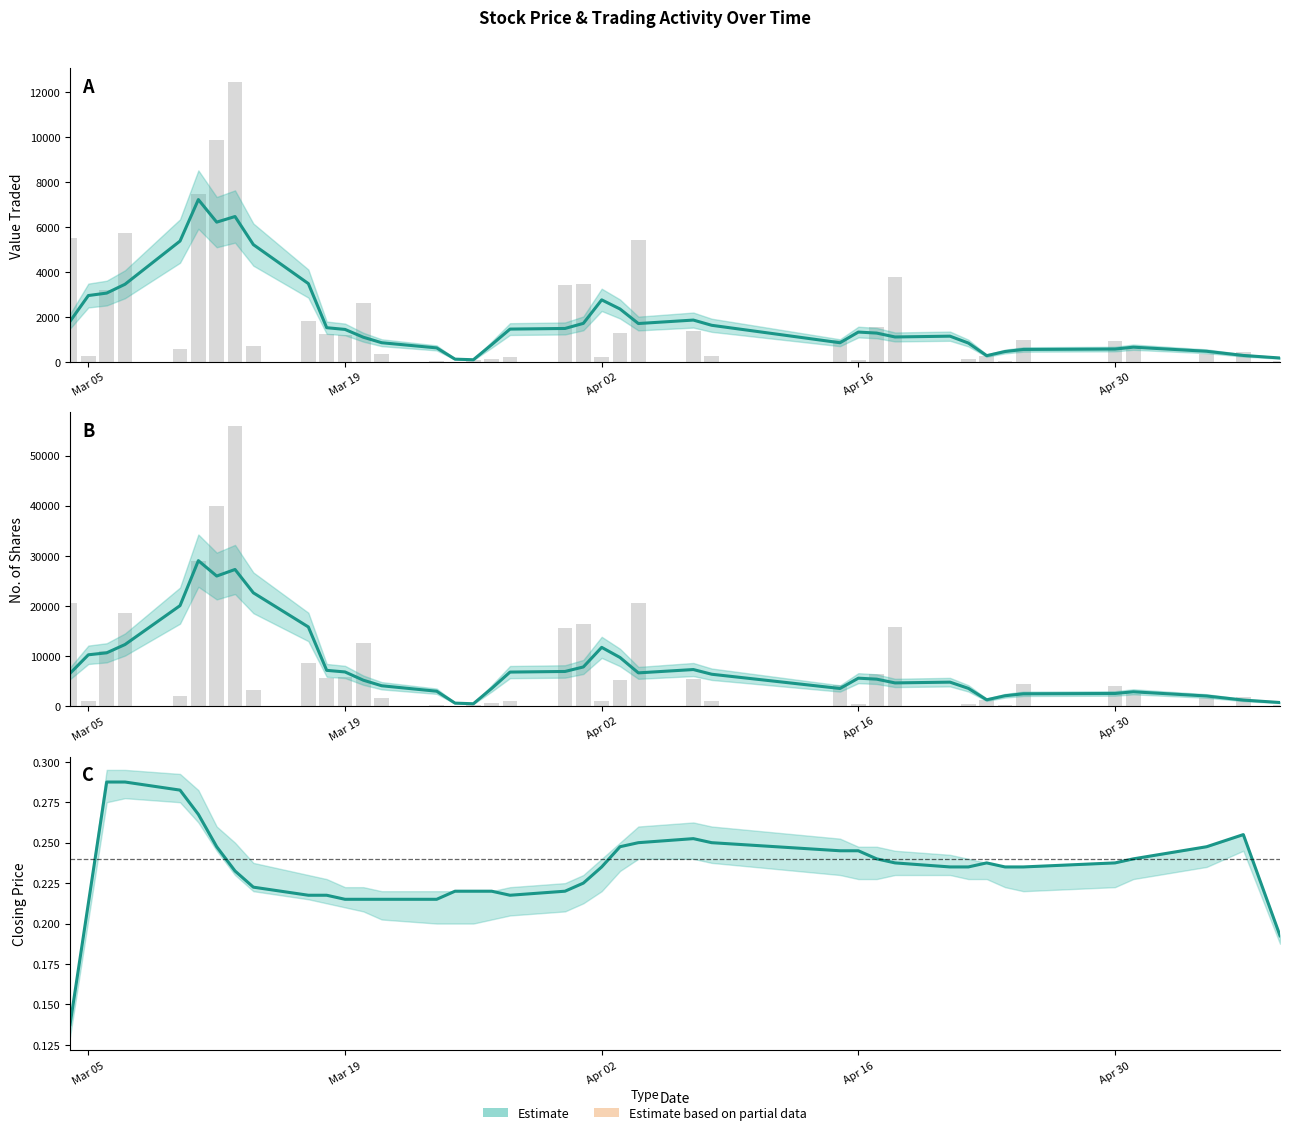

How many data points does each series have?

40